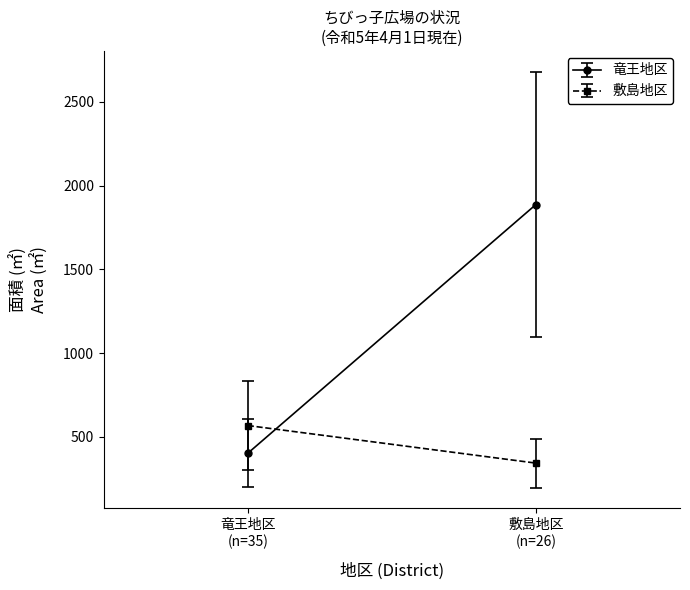

Where does the 敷島地区 (Shikishima) series first go above 233?

1